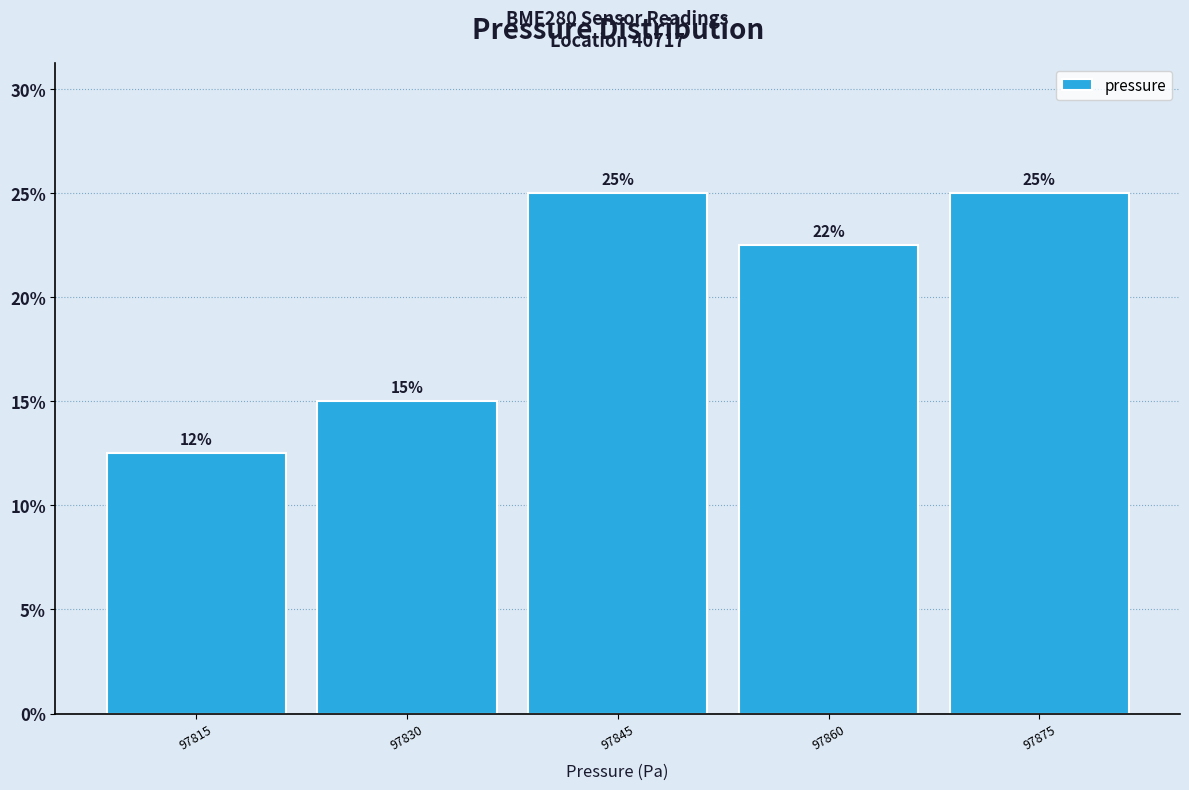

The chart shows a value of 7.9 at 97815. True or false?

False